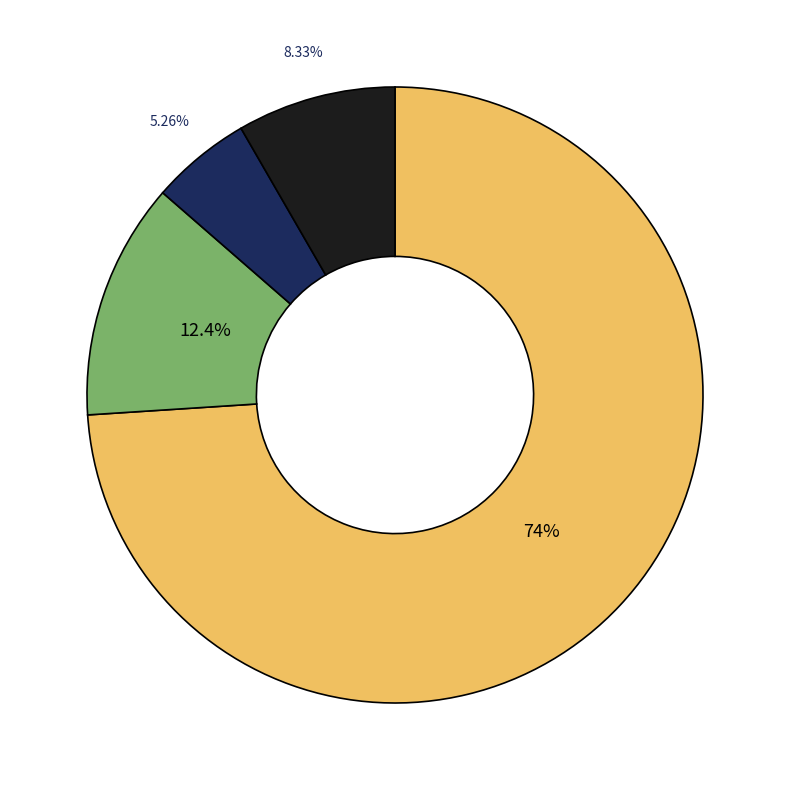

Is there any slice that represents more than half of the pie?

Yes